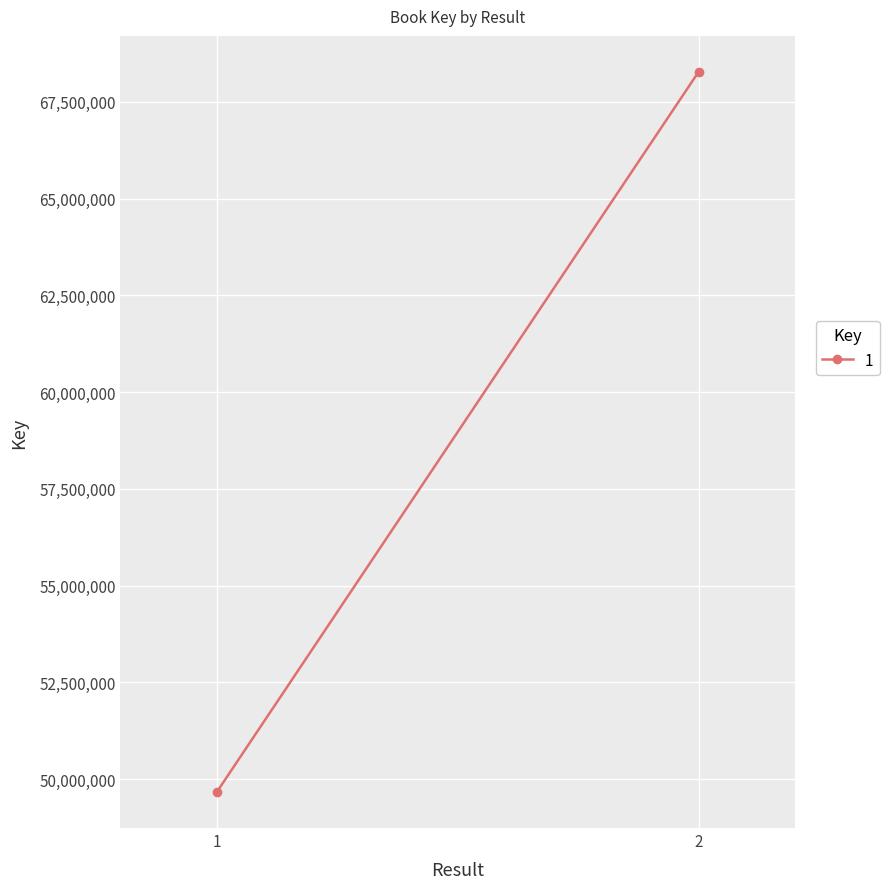

What is the maximum value shown in the chart?

68271681